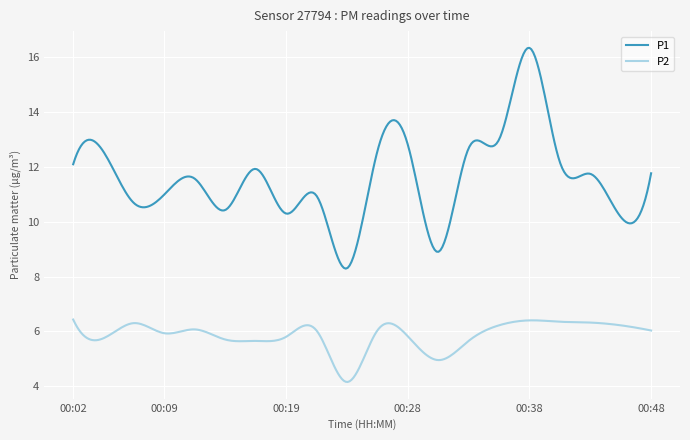

True or false: P2 and P1 intersect in this chart.

False